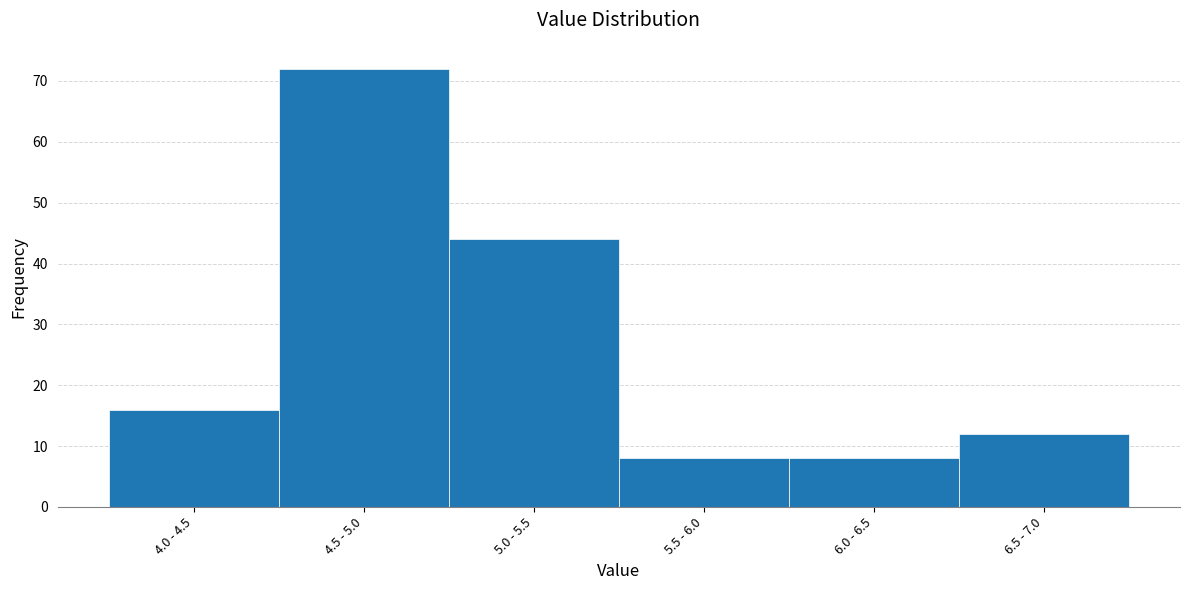

Reading left to right, extract all data points from this chart.

4.0 - 4.5=16	4.5 - 5.0=72	5.0 - 5.5=44	5.5 - 6.0=8	6.0 - 6.5=8	6.5 - 7.0=12